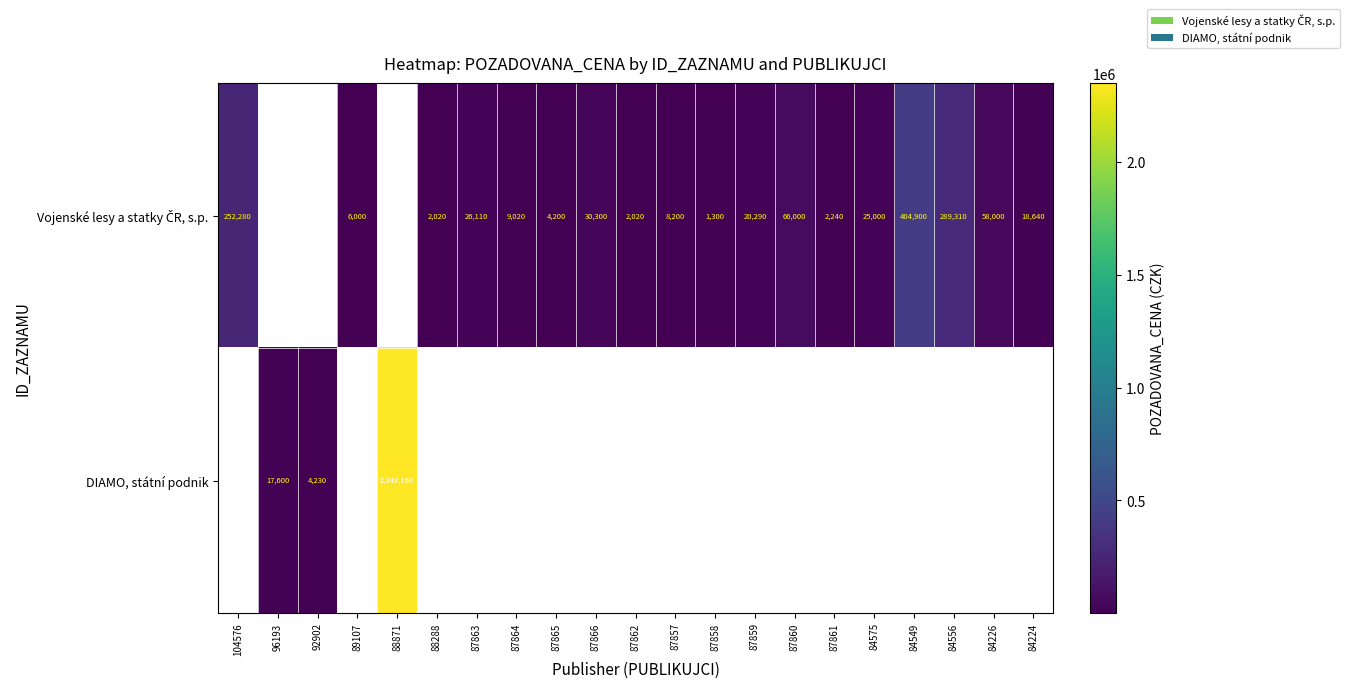

Which has a higher value, 87859 or 87862?

87859